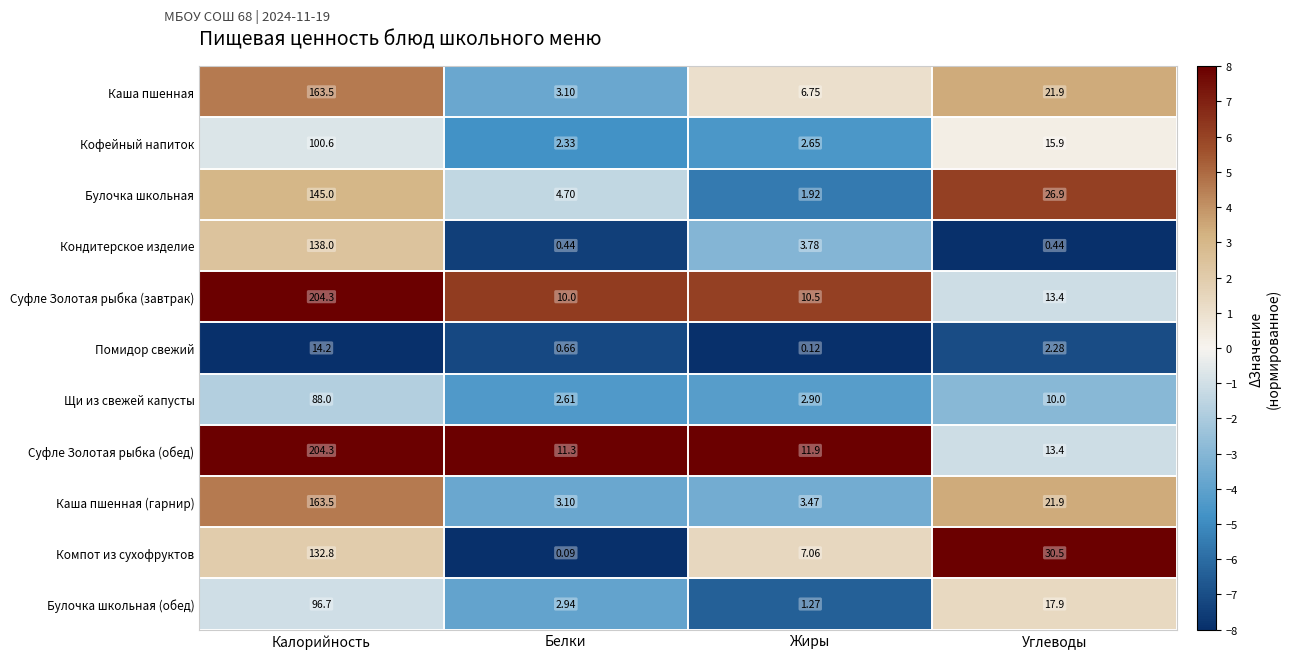

Which series has the largest range (max minus min)?

Суфле Золотая рыбка (завтрак)